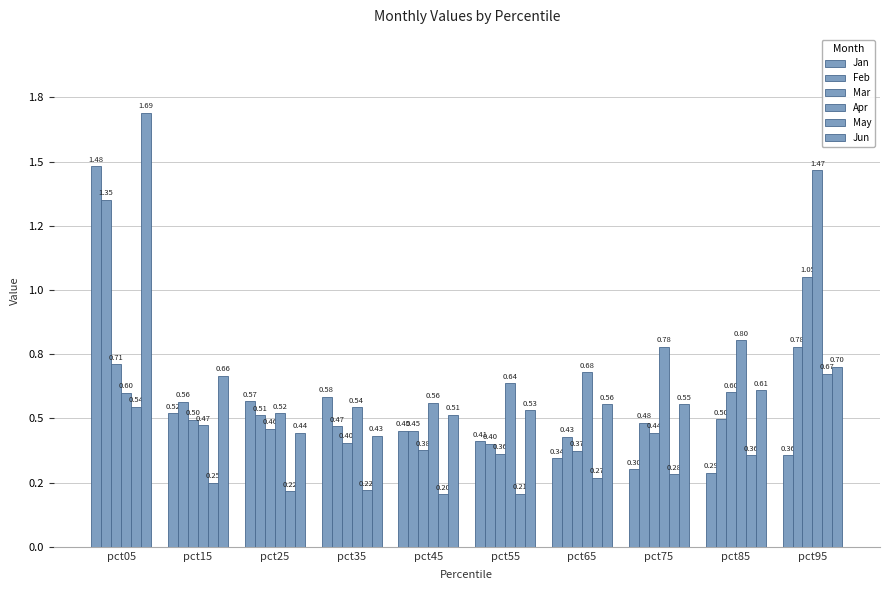

Does the chart contain stacked bars?

No